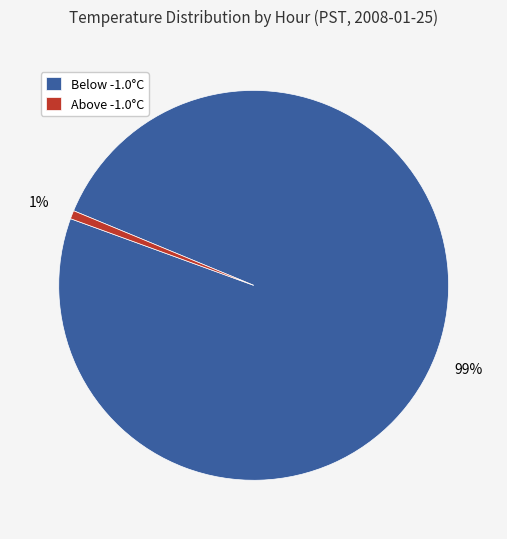

To the nearest percent, what is the combined percentage of Below -1.0°C and Above -1.0°C?

100%